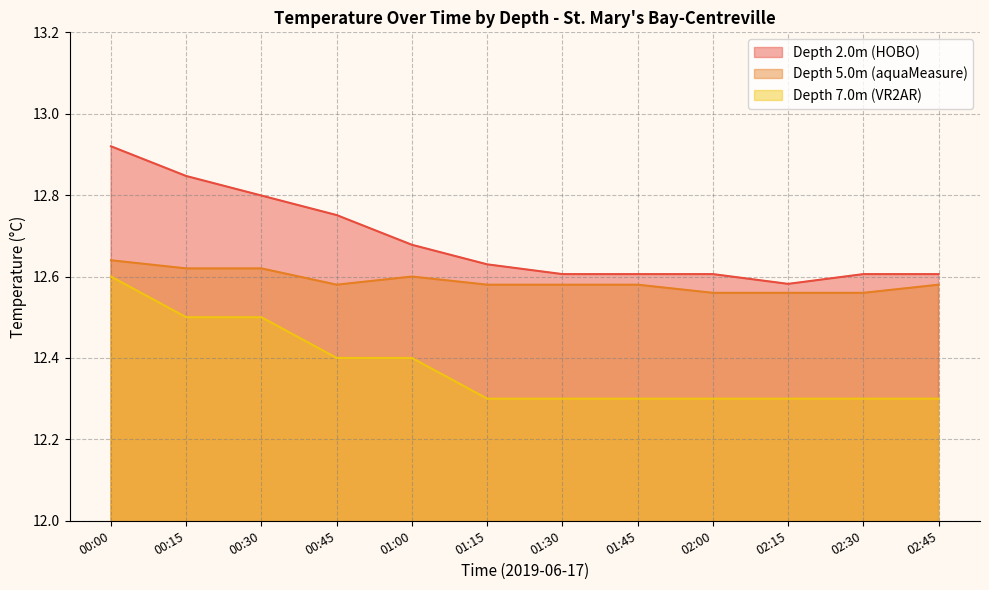

Does the chart display data point markers on the line(s)?

No